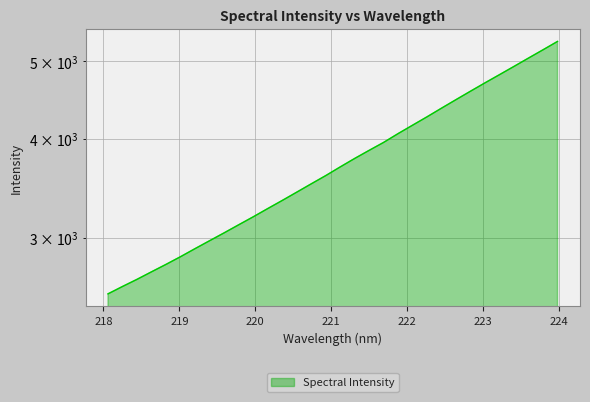

What is the smallest value displayed?

2552.5